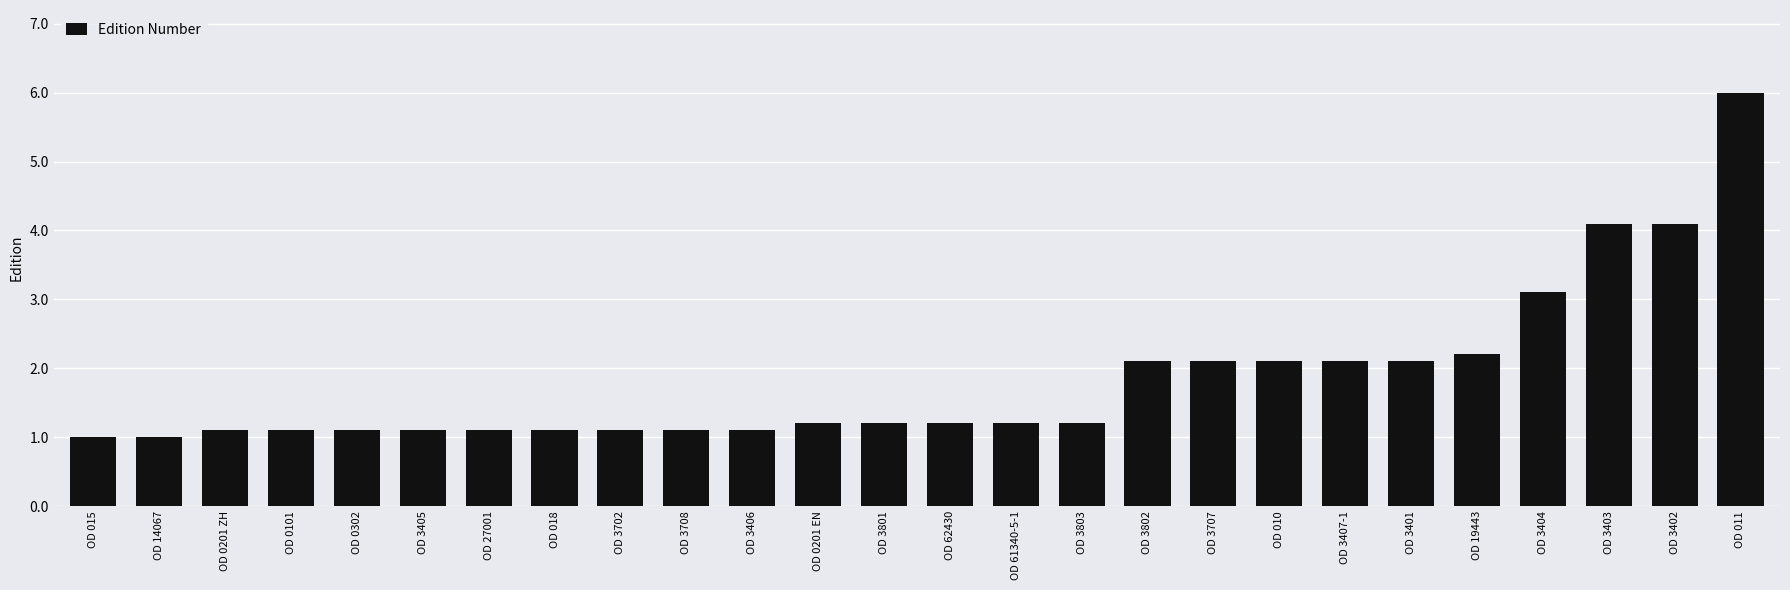

Is it true that the value at OD 3407-1 is 3.6?

False